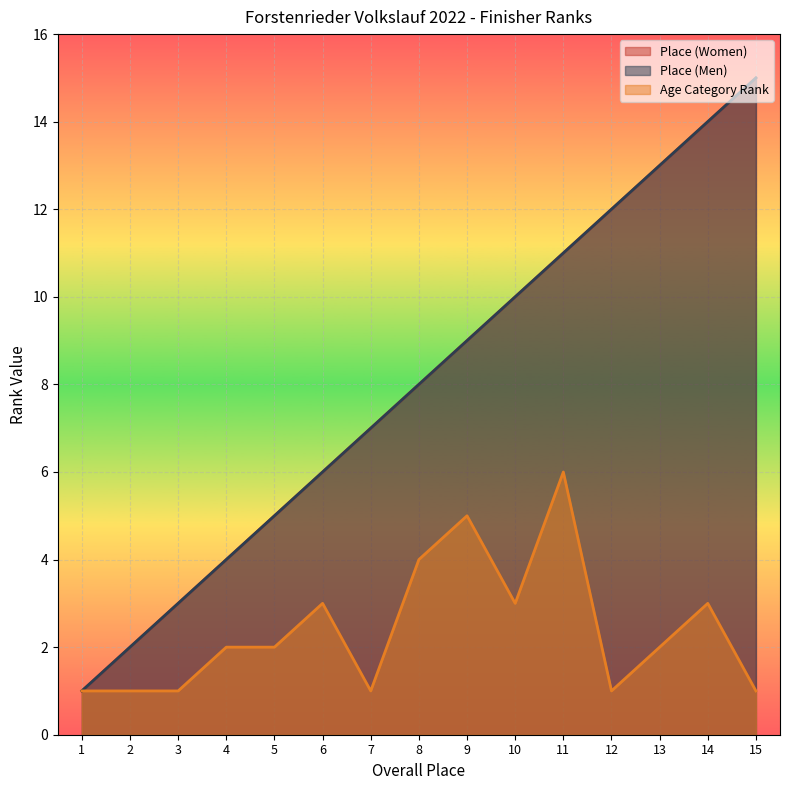

True or false: Age Category Rank and Place (Women) cross at least once.

False